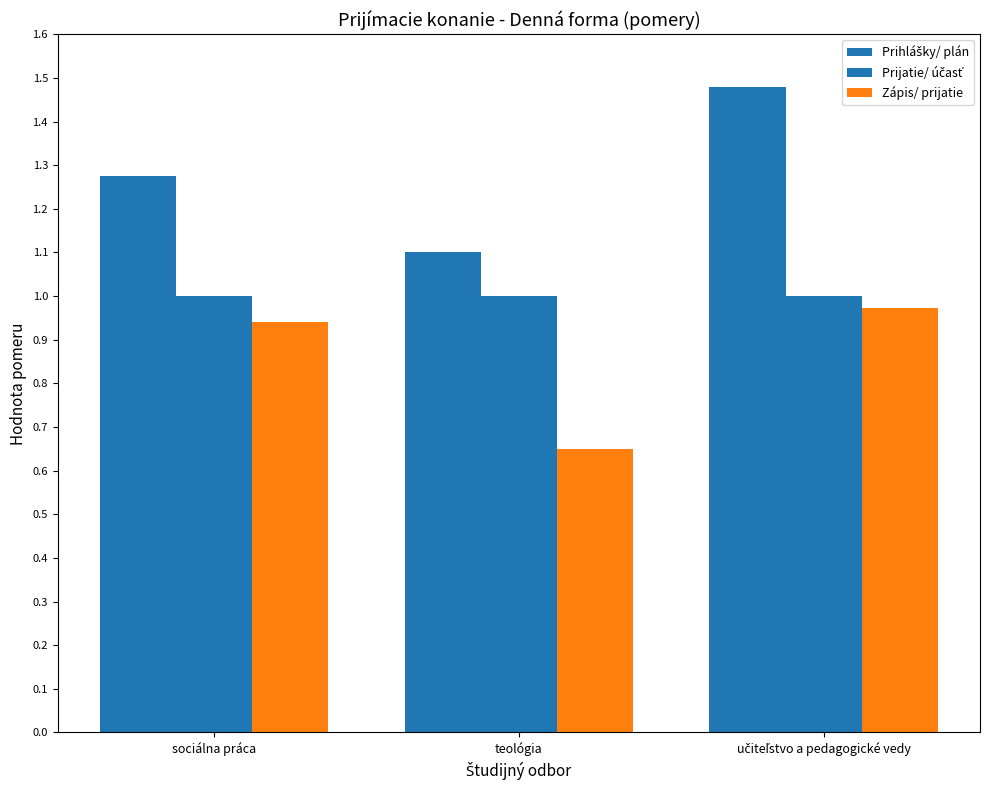

Does the chart contain stacked bars?

No